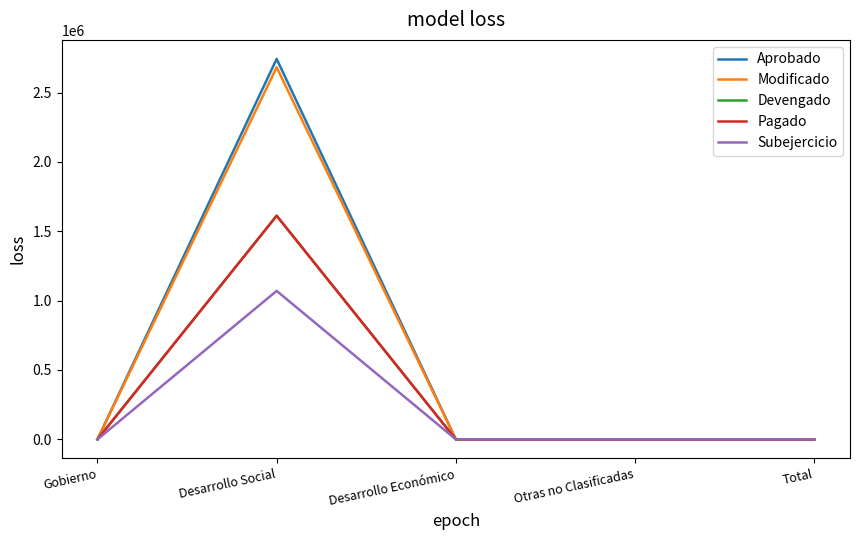

Is this an area chart (filled region under the line)?

No